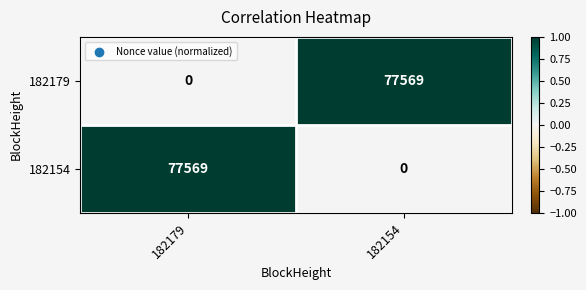

What is the total value across all series at 182179?

77569